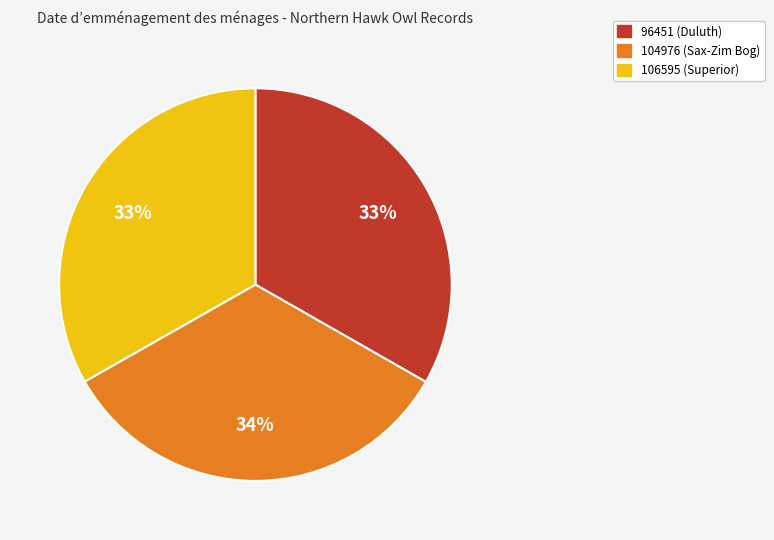

To the nearest percent, what portion does 106595 (Superior) represent?

33%